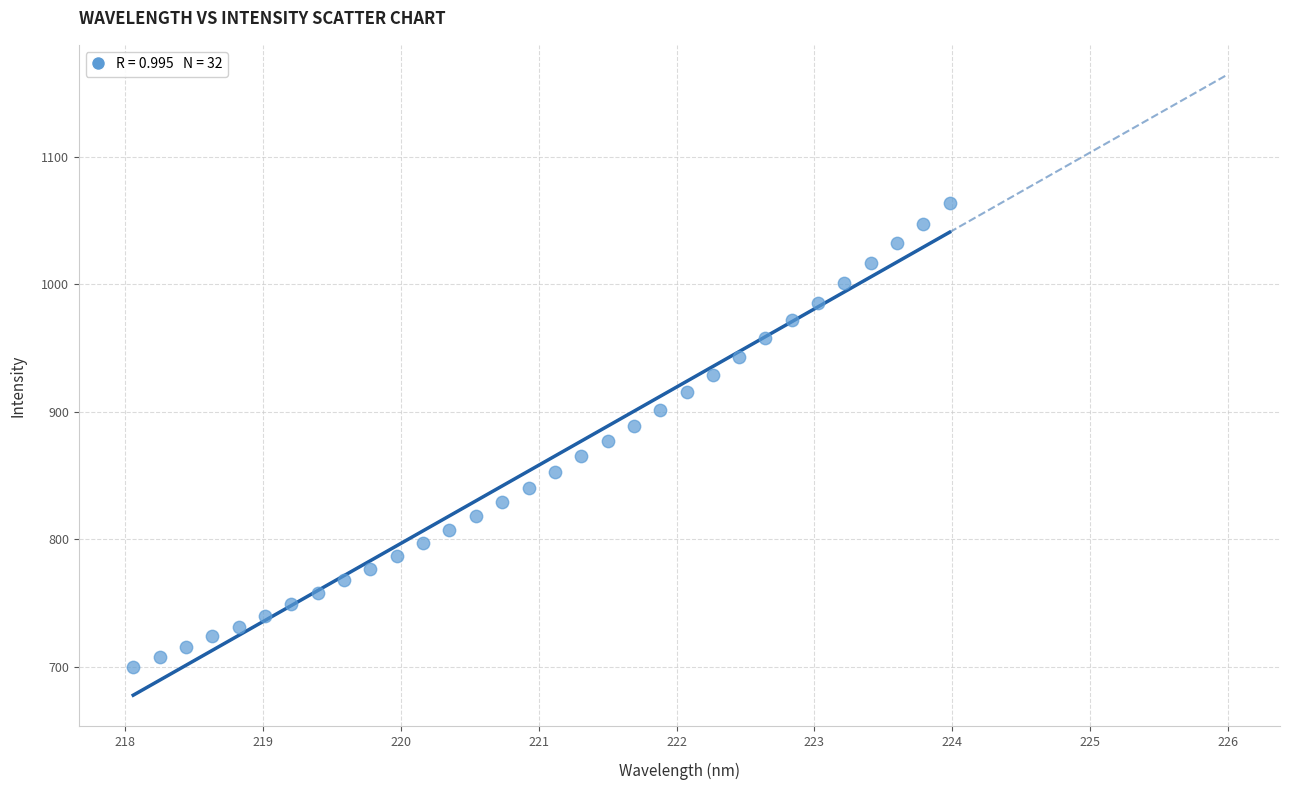

What is the range of X values (max minus min)?

5.9